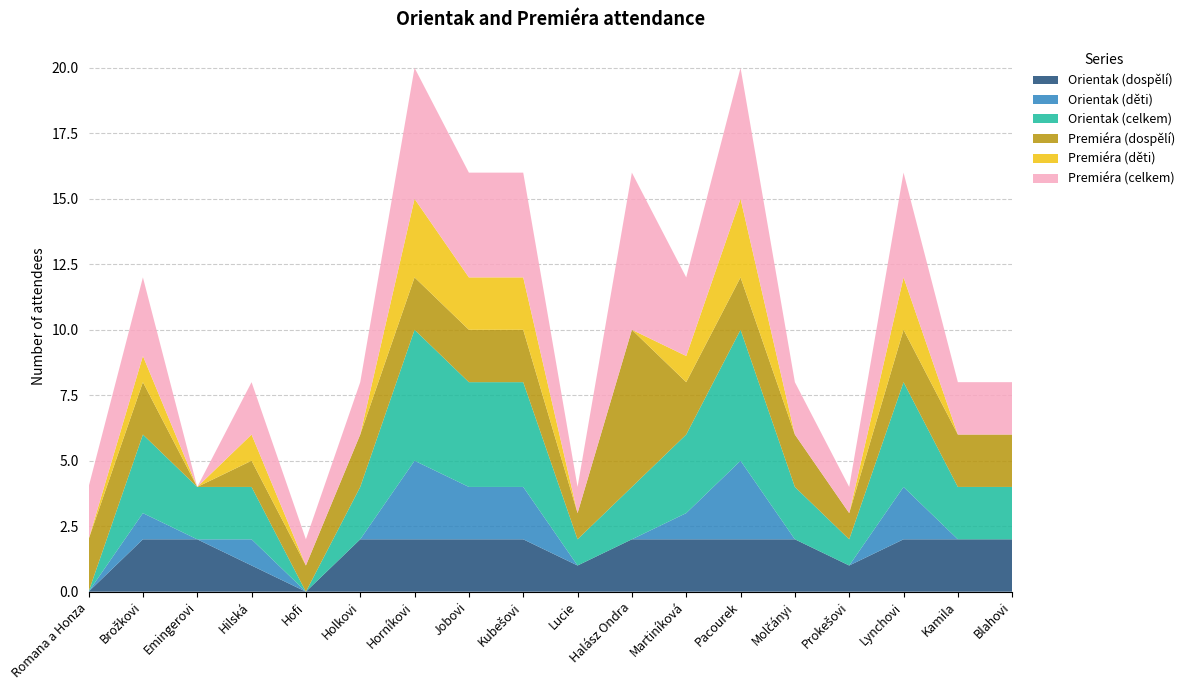

Reading left to right, extract all data points from this chart.

Orientak (dospělí): 0	2	2	1	0	2	2	2	2	1	2	2	2	2	1	2	2	2
Orientak (děti): 0	1	0	1	0	0	3	2	2	0	0	1	3	0	0	2	0	0
Orientak (celkem): 0	3	2	2	0	2	5	4	4	1	2	3	5	2	1	4	2	2
Premiéra (dospělí): 2	2	0	1	1	2	2	2	2	1	6	2	2	2	1	2	2	2
Premiéra (děti): 0	1	0	1	0	0	3	2	2	0	0	1	3	0	0	2	0	0
Premiéra (celkem): 2	3	0	2	1	2	5	4	4	1	6	3	5	2	1	4	2	2